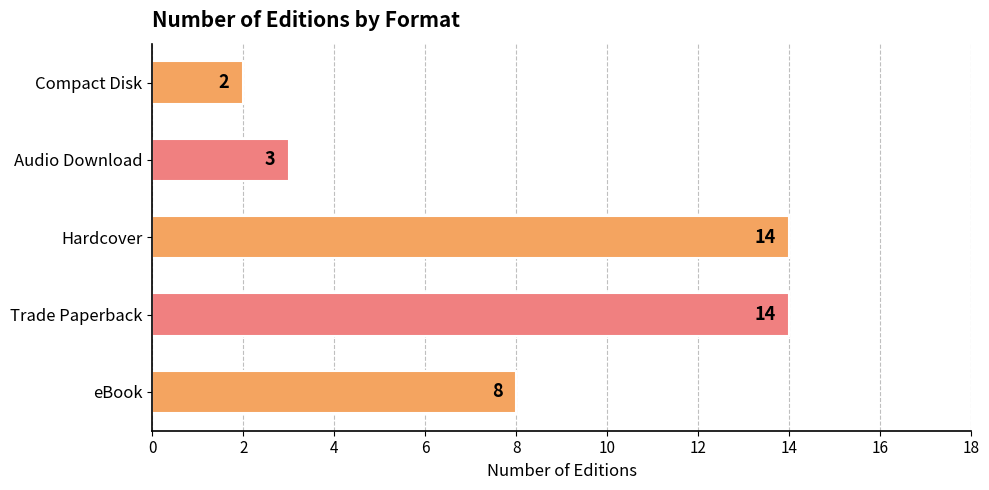

How many data points are less than 8?

2